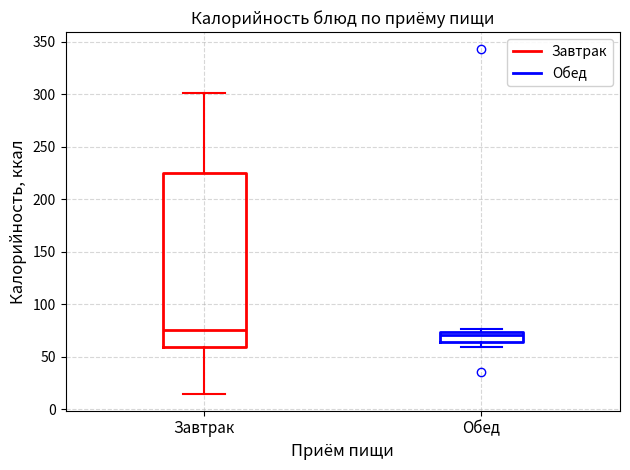

Where is the lower edge of the box for Завтрак on the y-axis? The values are not printed on the chart, so give them approximately, as read against the axis.

60